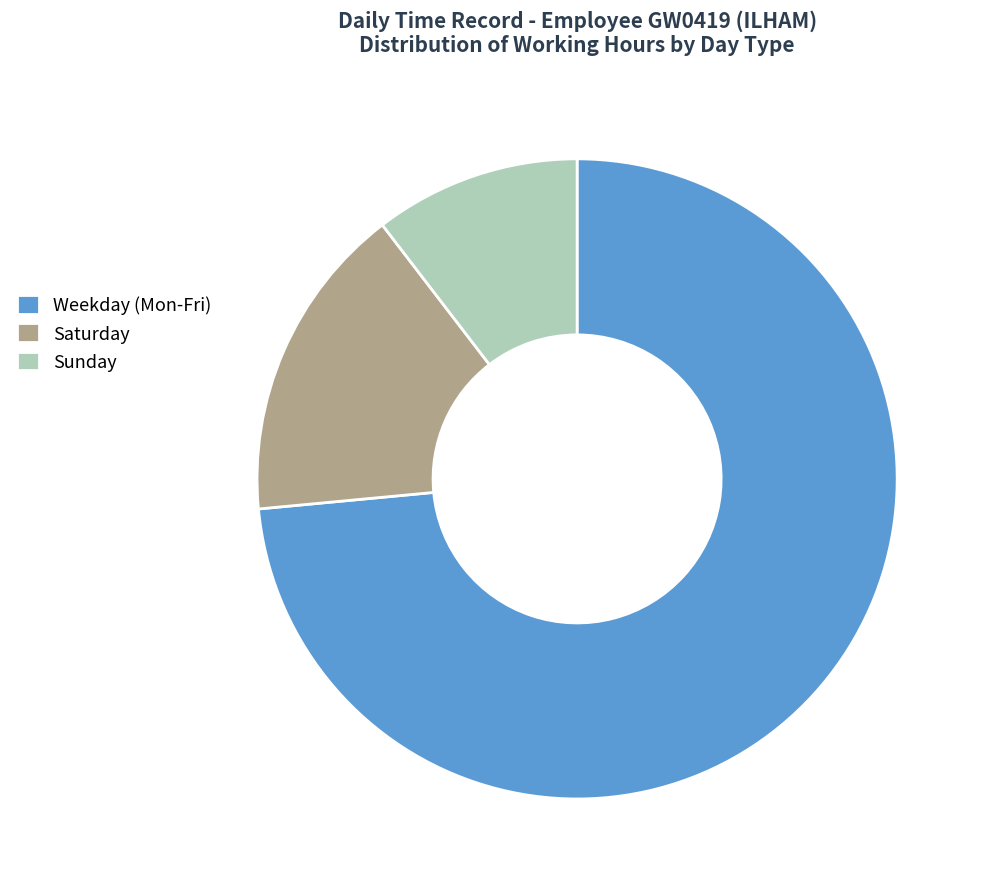

Which category has the smallest portion of the pie?

Sunday